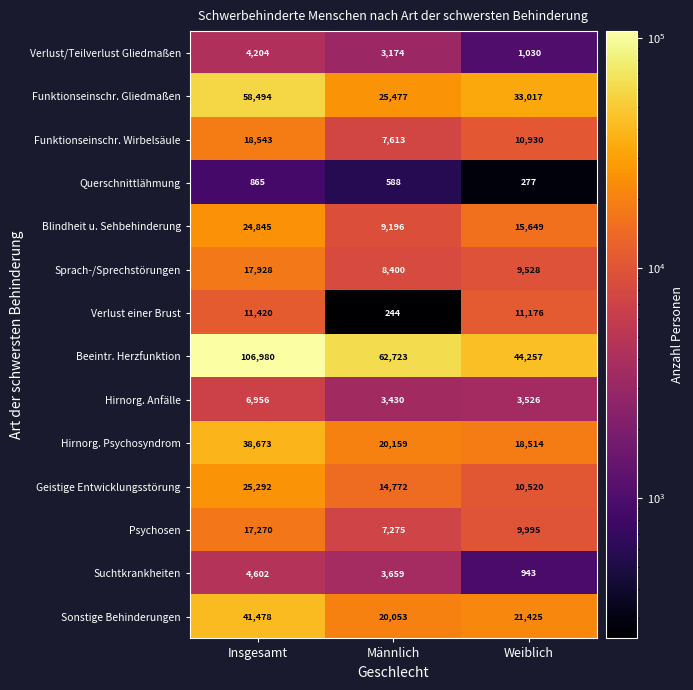

At which label does Verlust/Teilverlust Gliedmaßen reach its peak?

Insgesamt